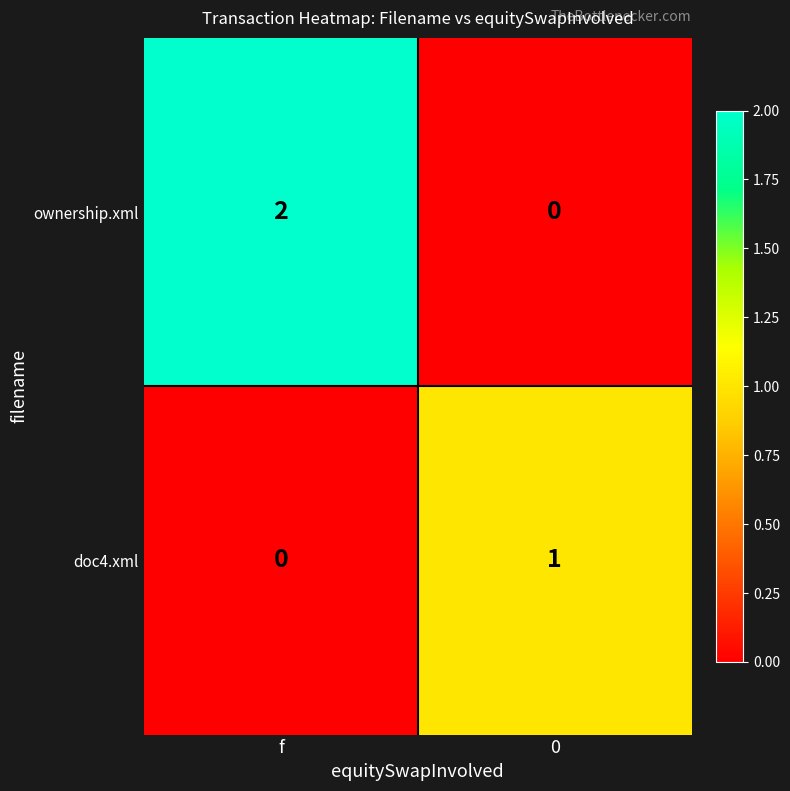

Reading right to left, what are all the values shown in this chart?

ownership.xml: 0	2
doc4.xml: 1	0